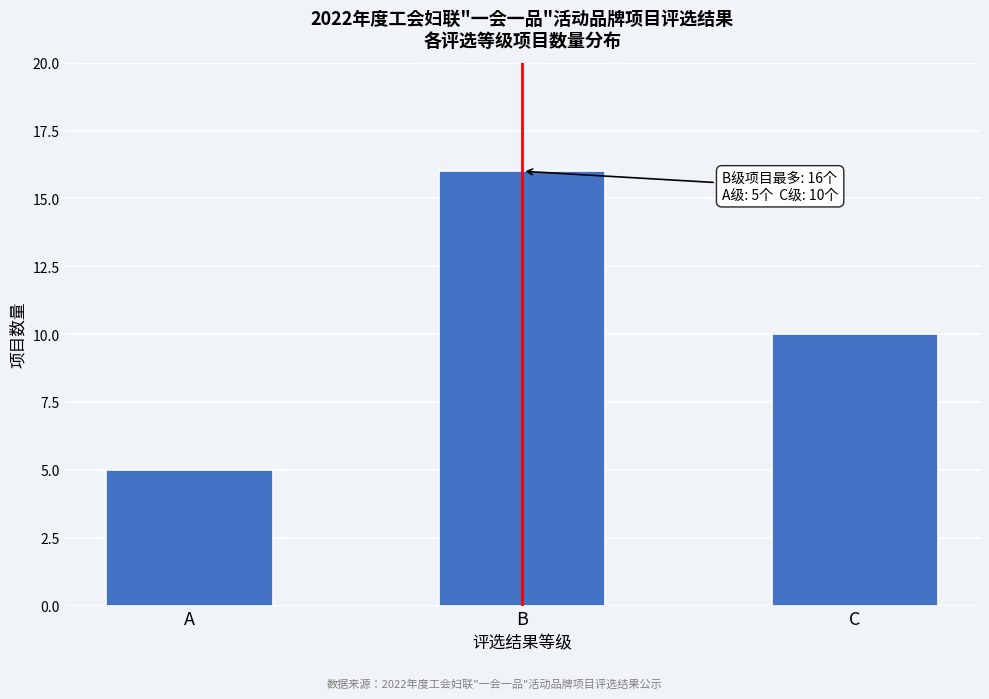

Reading left to right, extract all data points from this chart.

A=5	B=16	C=10